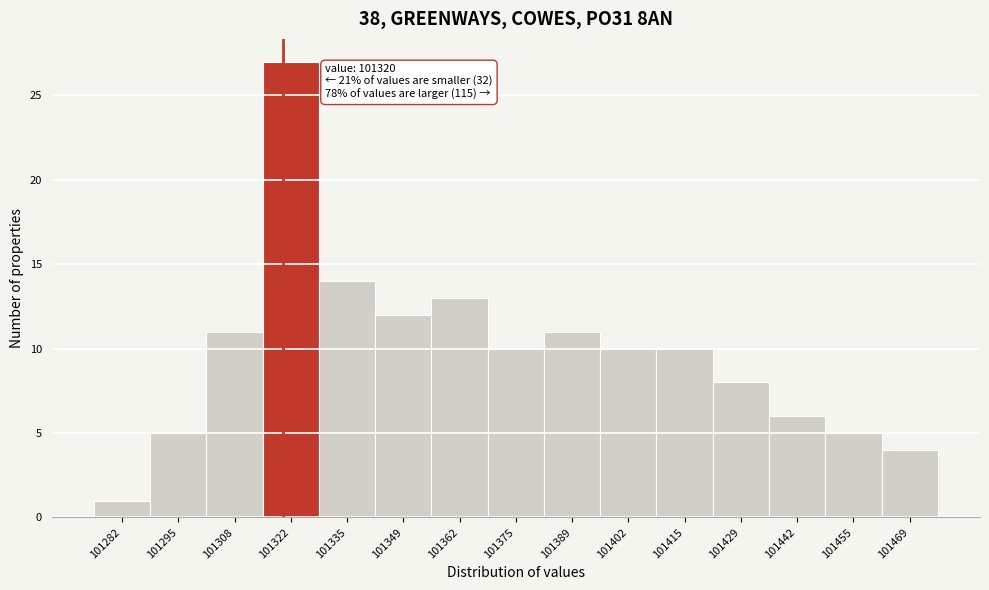

Over which range of the x-axis is the bar tallest?

101316 to 101328